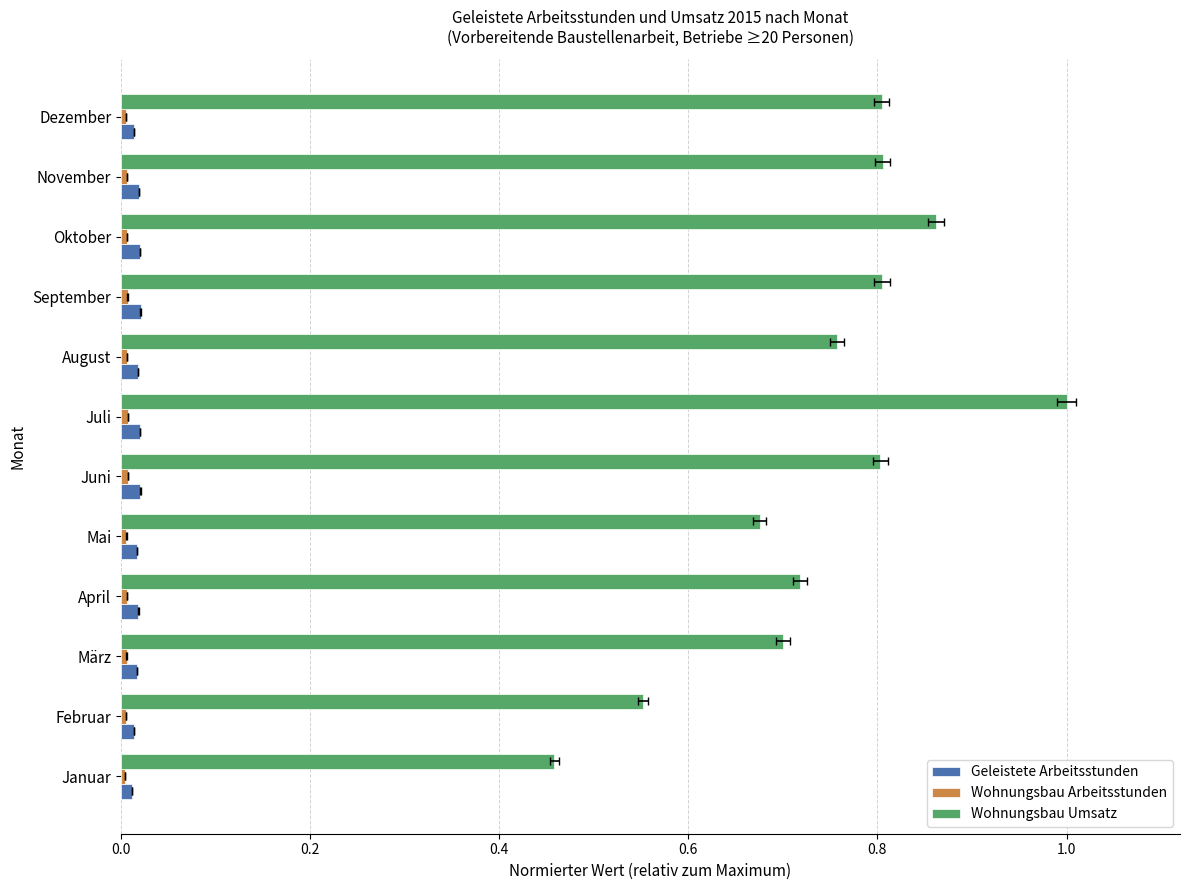

Reading left to right, extract all data points from this chart.

Geleistete Arbeitsstunden: 0.0	0.0	0.0	0.0	0.0	0.0	0.0	0.0	0.0	0.0	0.0	0.0
Wohnungsbau Arbeitsstunden: 0.0	0.0	0.0	0.0	0.0	0.0	0.0	0.0	0.0	0.0	0.0	0.0
Wohnungsbau Umsatz: 0.5	0.6	0.7	0.7	0.7	0.8	1.0	0.8	0.8	0.9	0.8	0.8